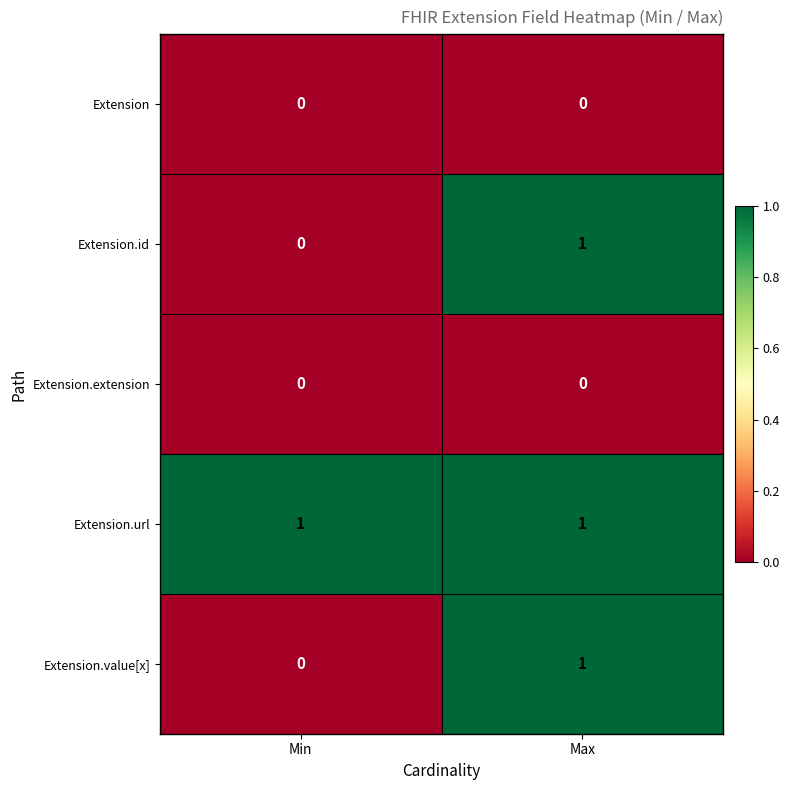

Which series has the largest total across all categories?

Extension.url